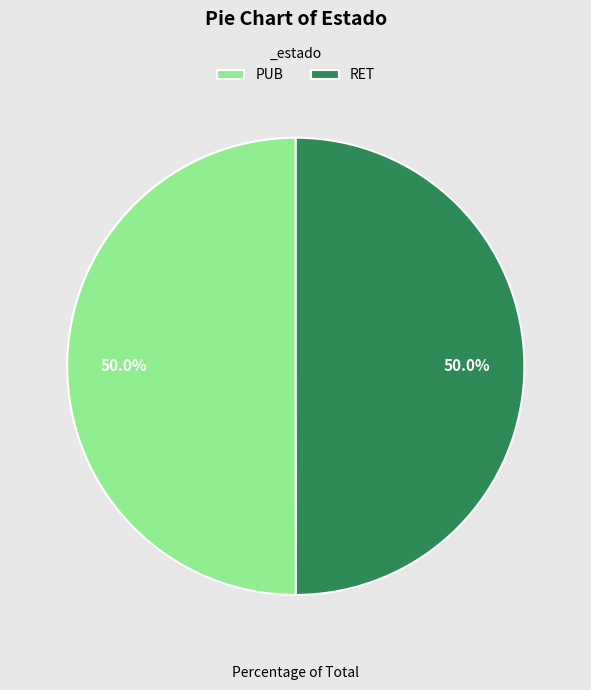

Approximately how many times larger is the value at RET compared to PUB?

1.0